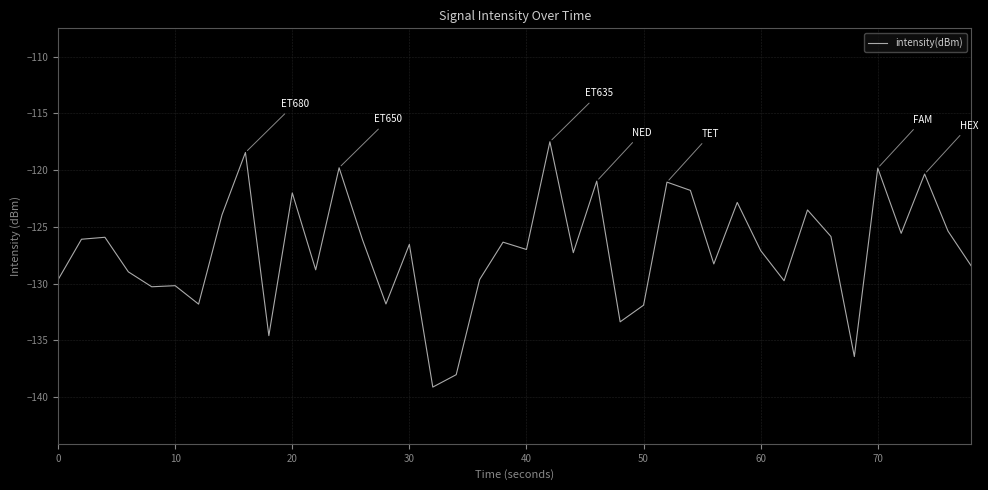

What is the difference between the maximum and minimum values?

21.6